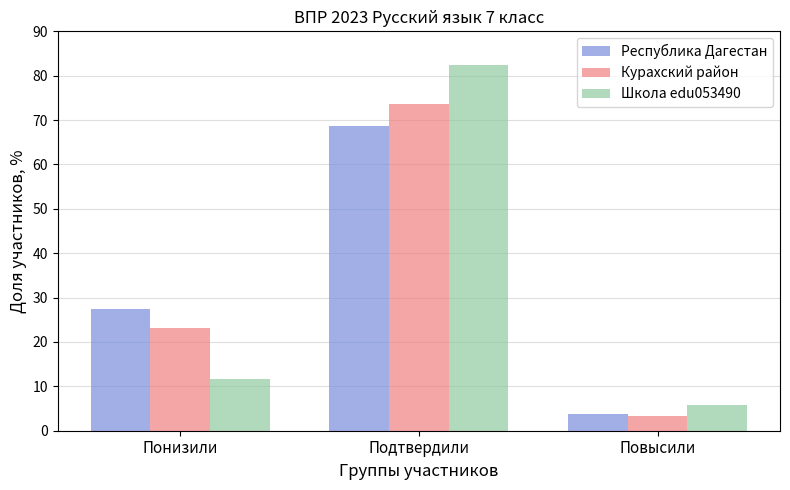

Rank the series at Подтвердили from highest to lowest value.

Школа edu053490, Курахский район, Республика Дагестан